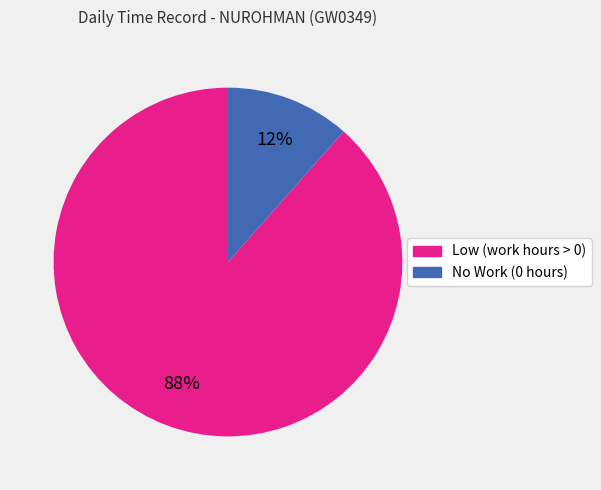

To the nearest percent, what is the average slice percentage?

50%